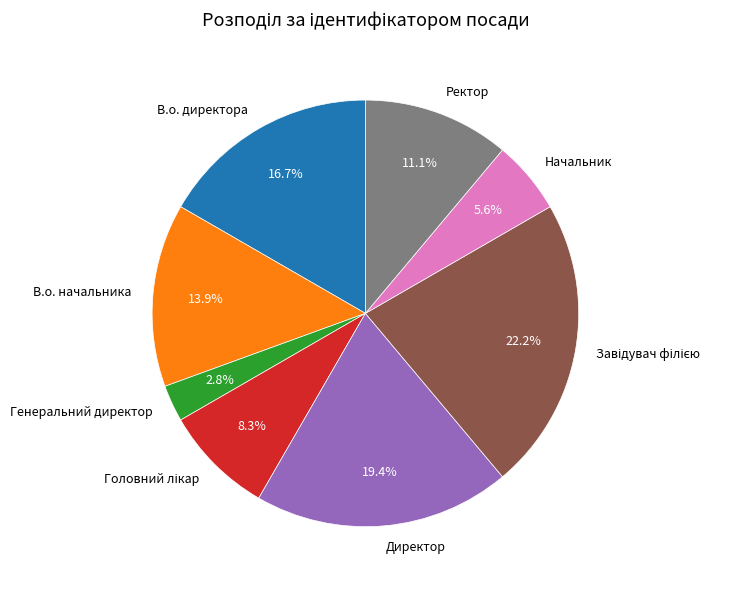

How many segments does this pie chart have?

8